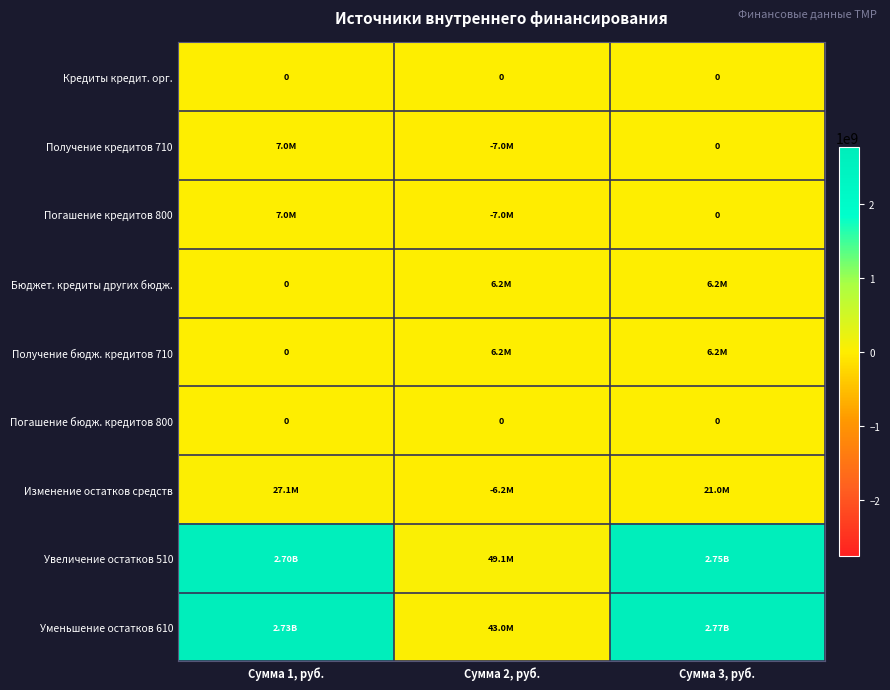

What is the maximum value shown in the chart?

2769491912